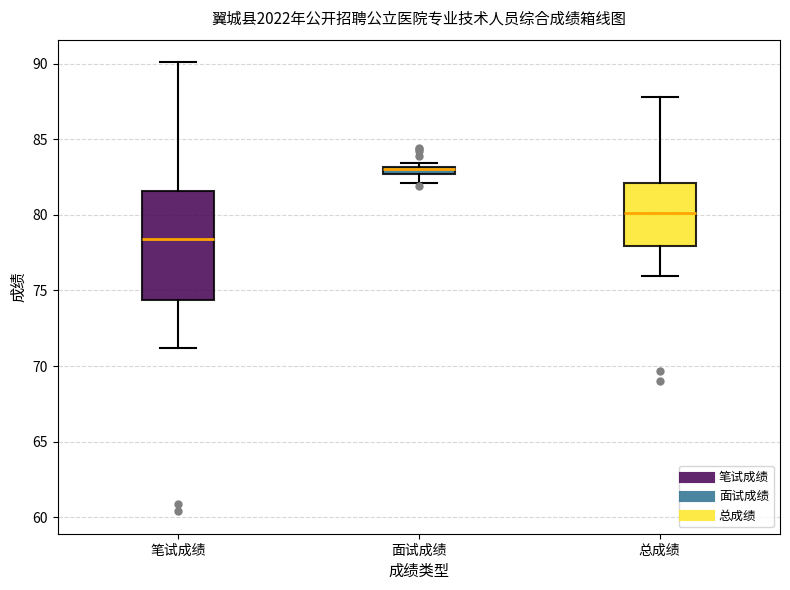

Where is the upper edge of the box for 面试成绩 on the y-axis? The values are not printed on the chart, so give them approximately, as read against the axis.

83.0